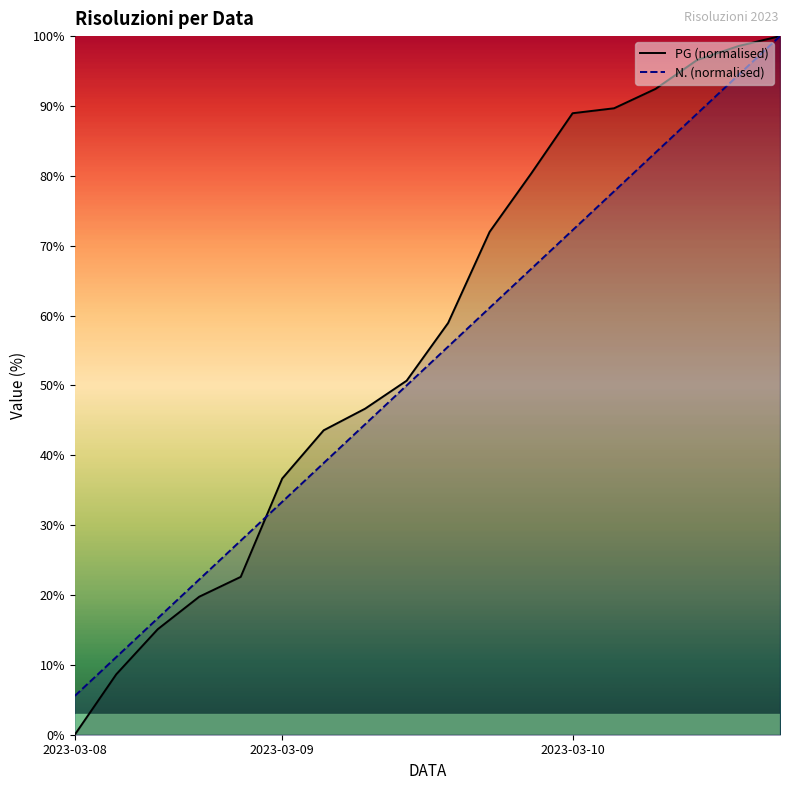

What is the average value of the N. (normalised) series?

52.8